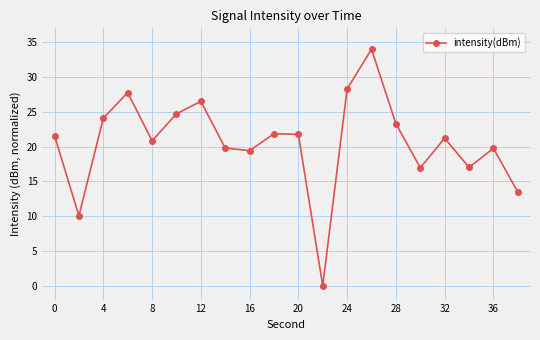

What is the average value?

20.6